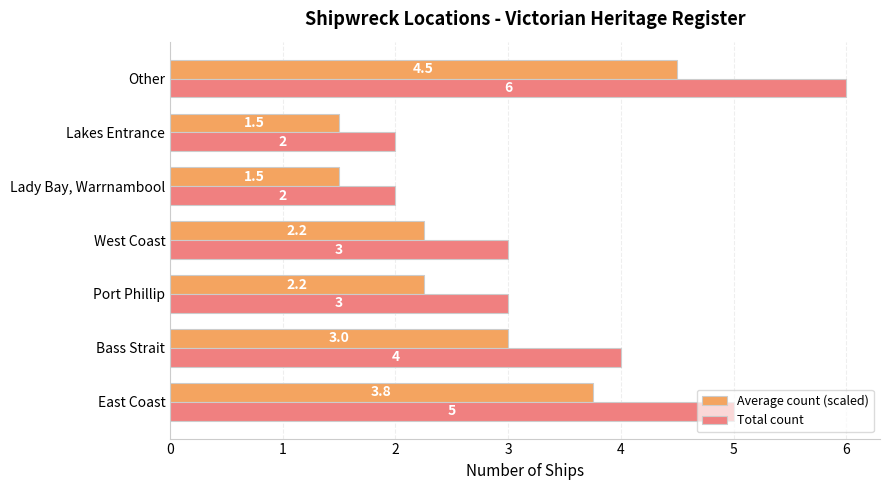

What is the approximate value of Total count at Port Phillip?

3.0